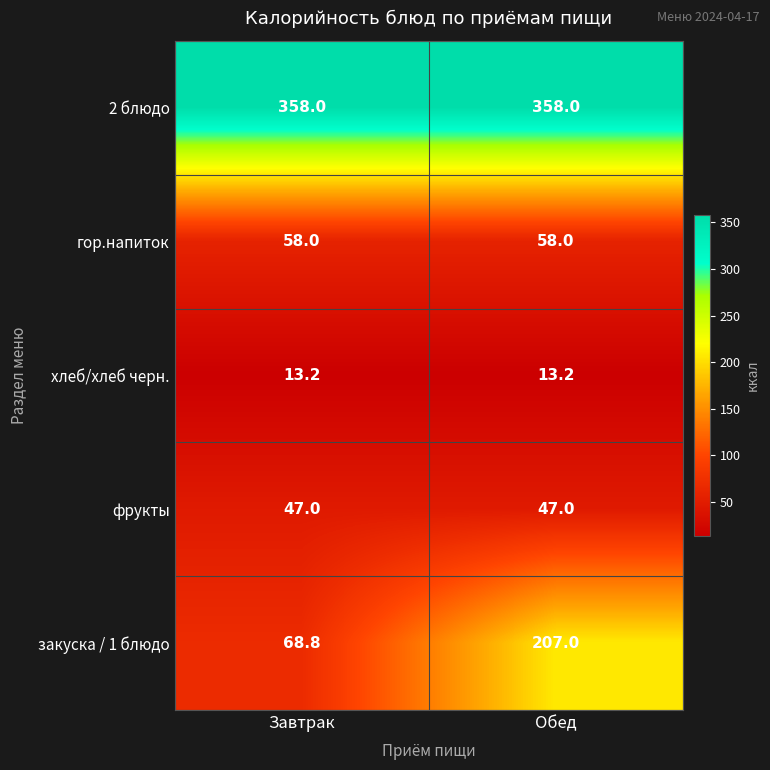

What is the minimum value shown in the chart?

13.2